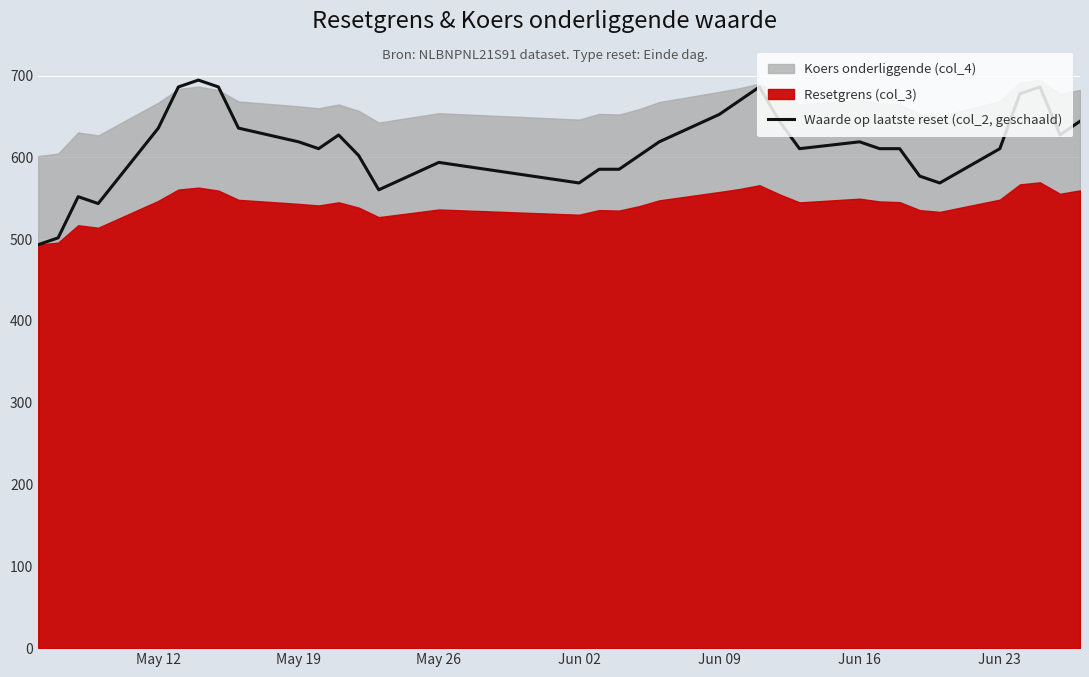

Count the number of categories in the chart.

35